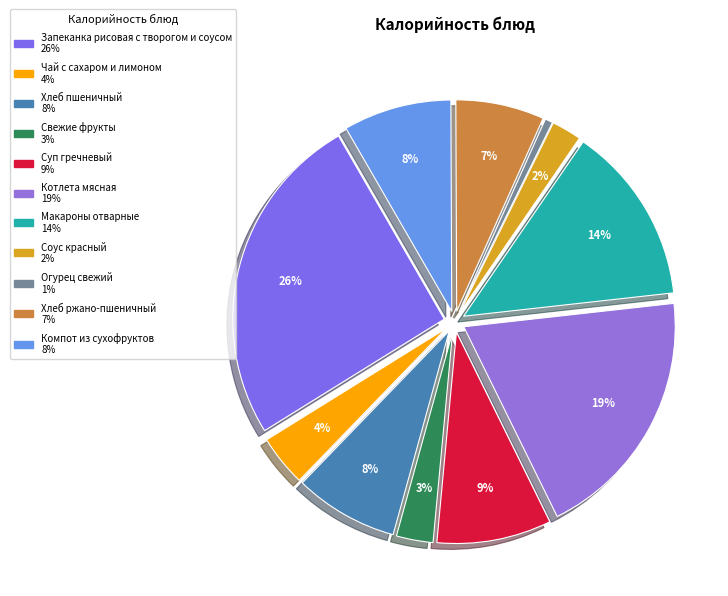

Does any single category account for the majority?

No